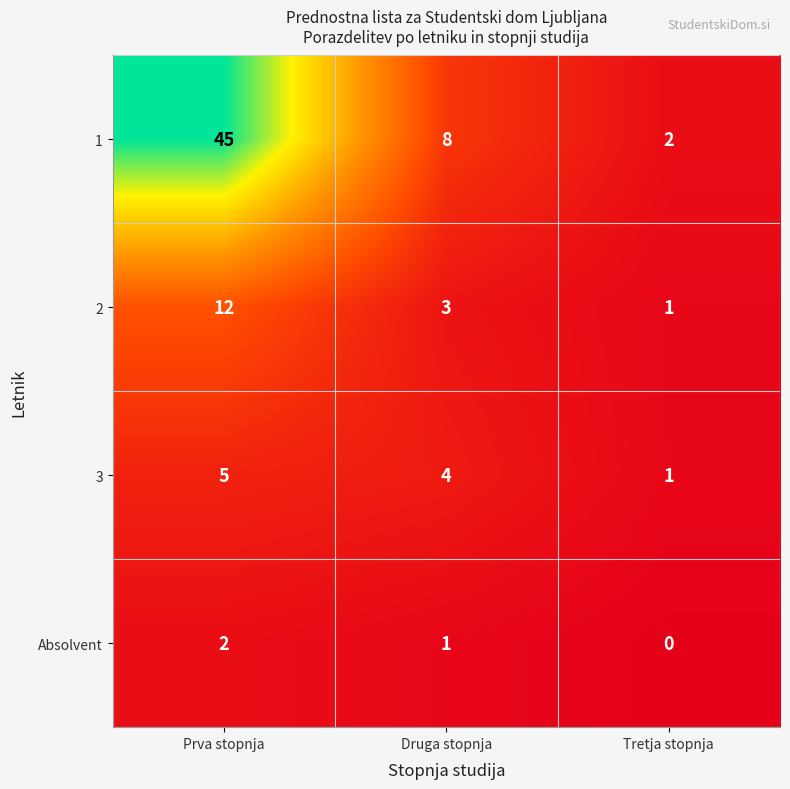

What is the total value across all series at Tretja stopnja?

4